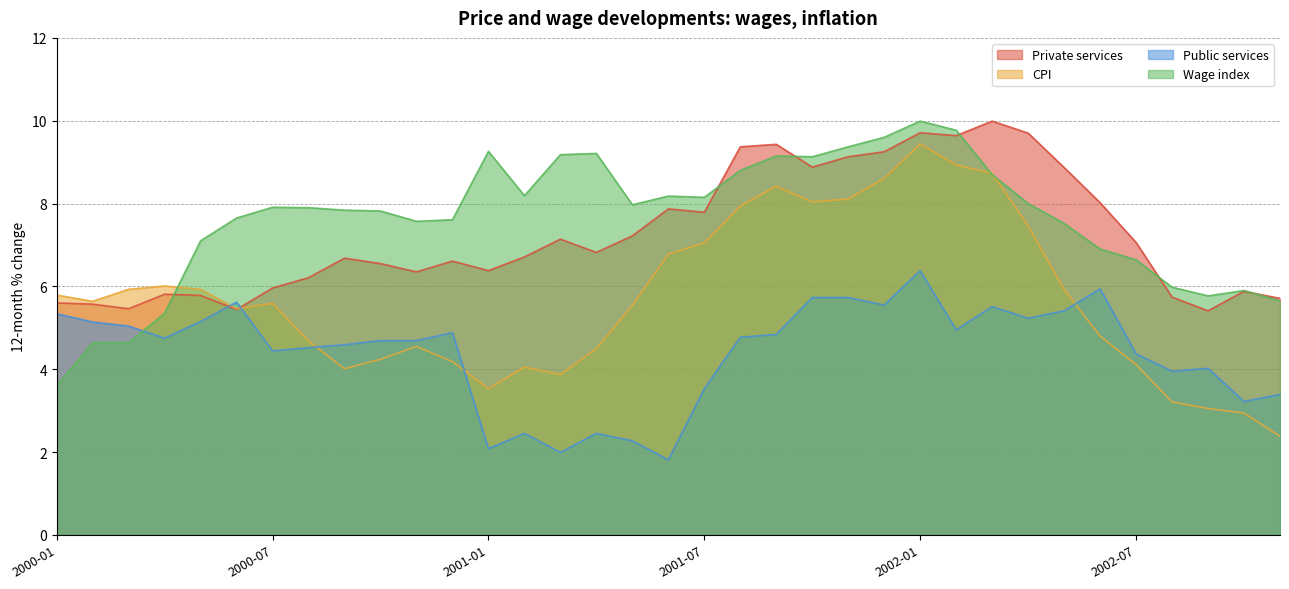

How many lines are shown in the chart?

4